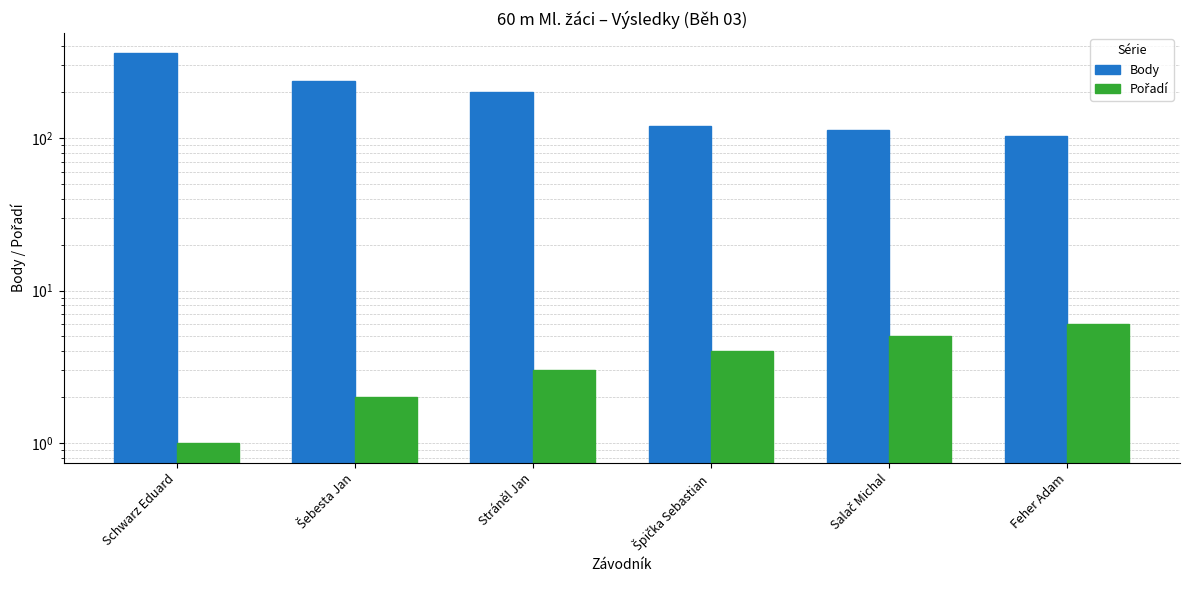

At which category is the sum across all series the highest?

Schwarz Eduard